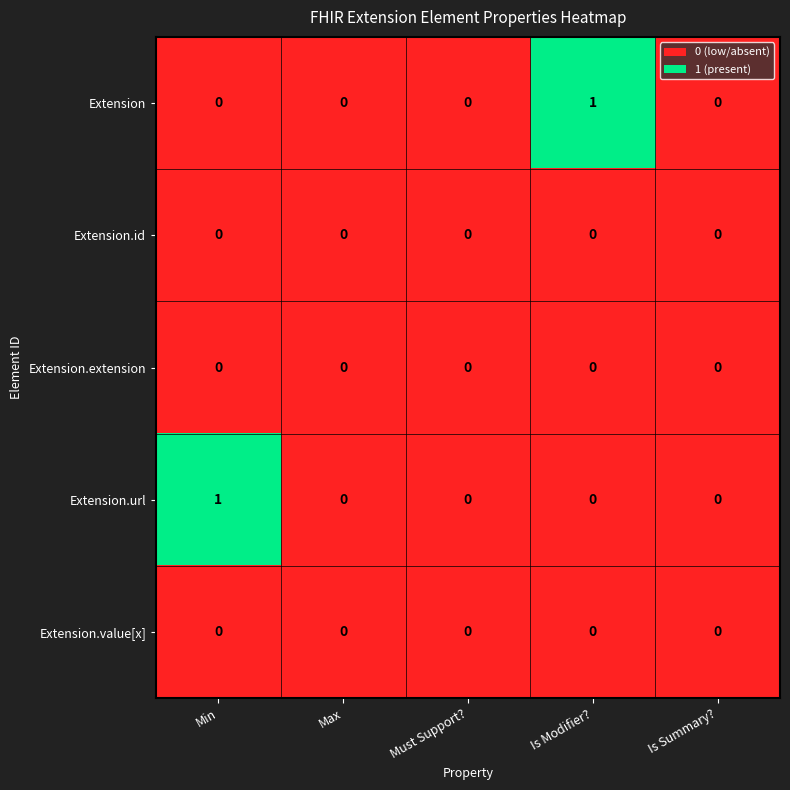

True or false: Extension.url has a value of -1 at Max.

False